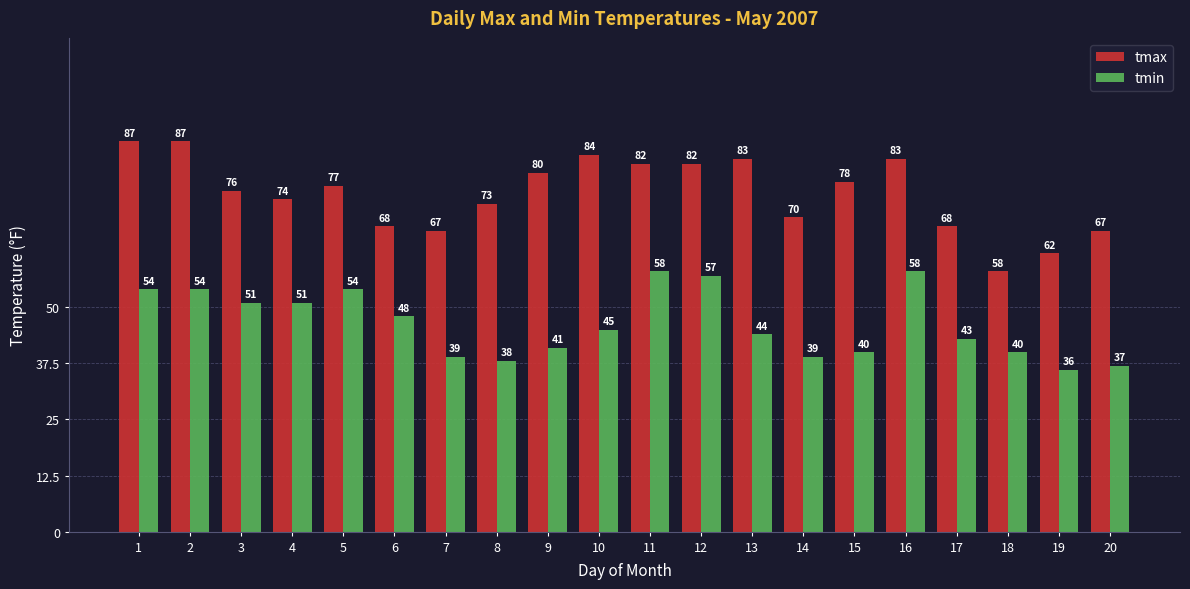

At which label is tmin closest to 47?

6